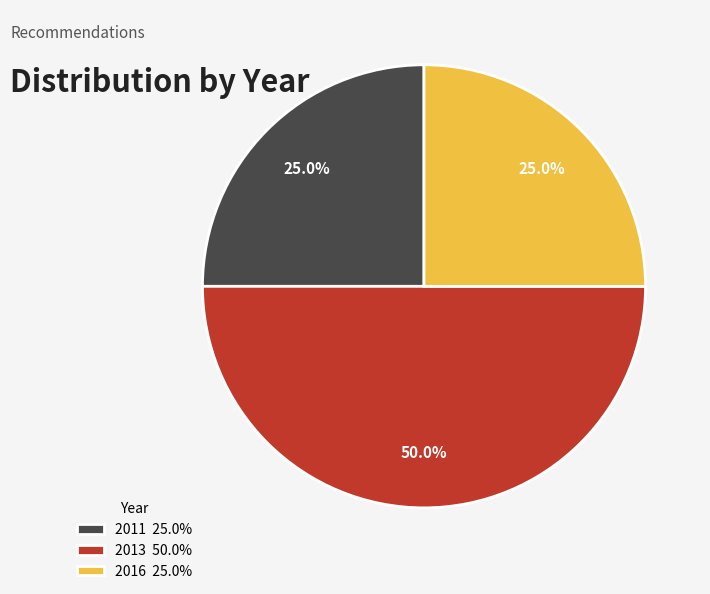

Count the number of slices in the pie.

3